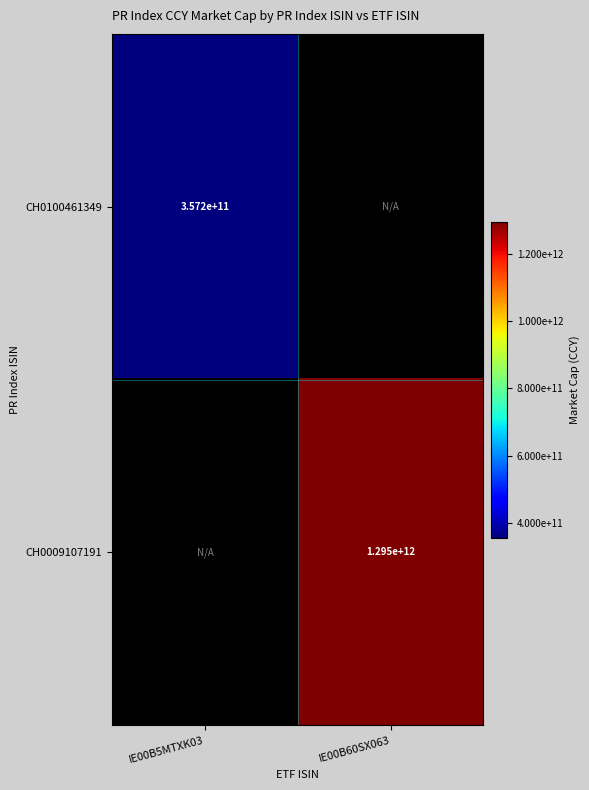

The CH0009107191 series shows 1295000000000 at IE00B60SX063. True or false?

True